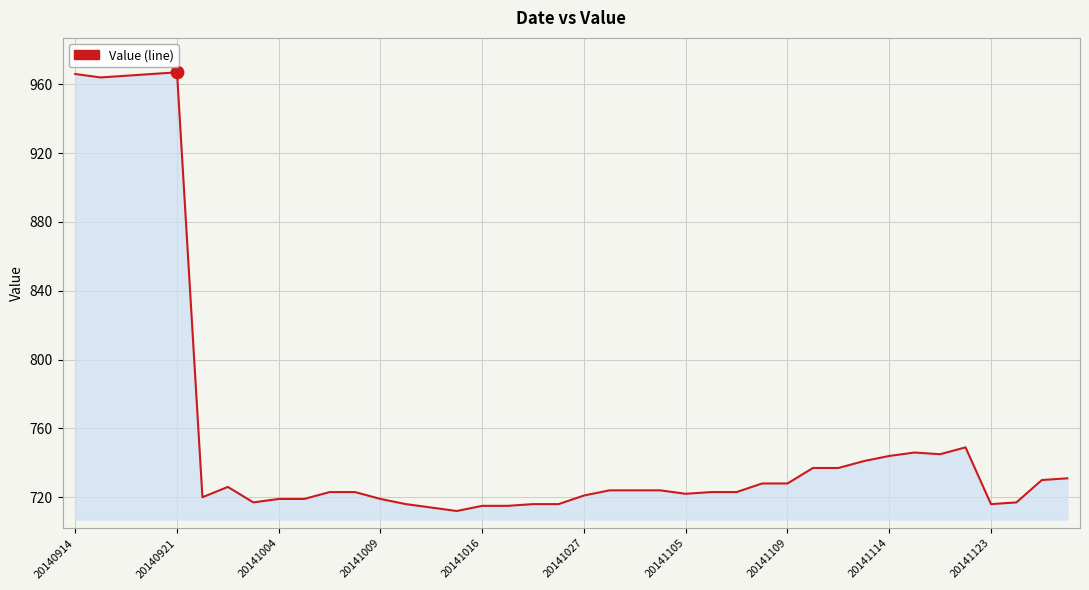

What is the difference between the maximum and minimum values?

255